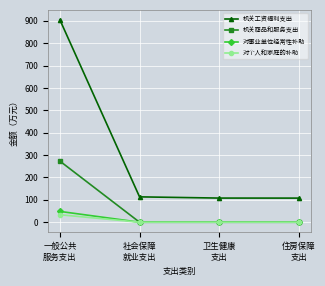

True or false: 对个人和家庭的补助 and 机关工资福利支出 intersect in this chart.

False